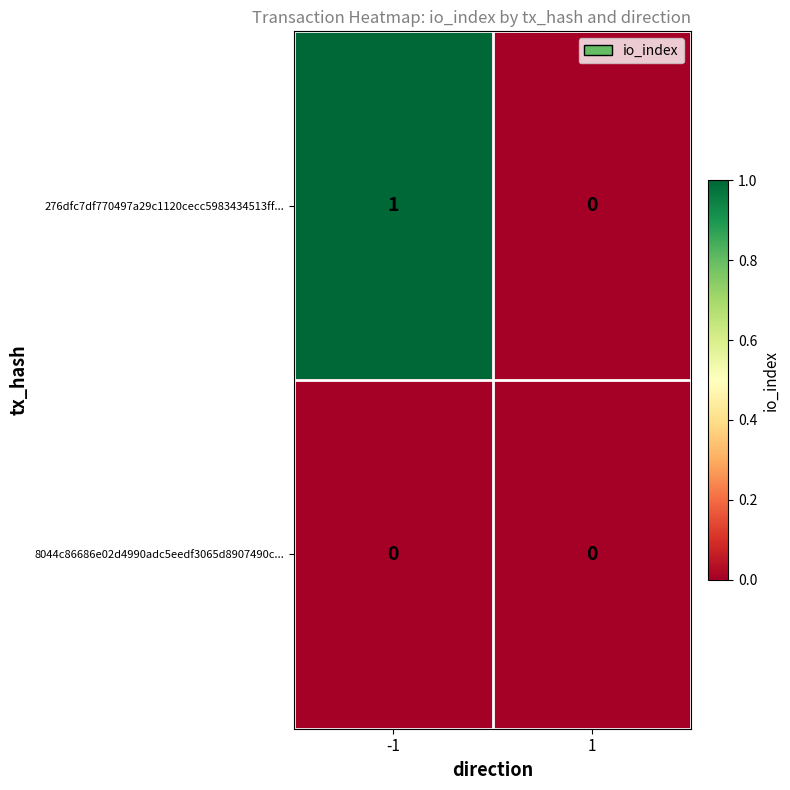

True or false: 276dfc7df770497a29c1120cecc5983434513ff... has a value of 1 at -1.

True